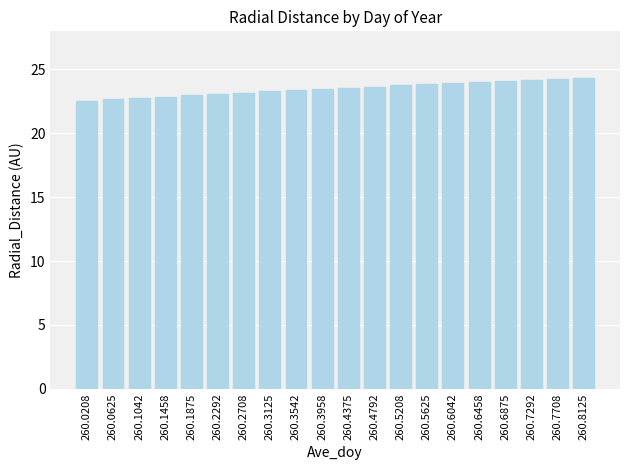

What is the difference between the maximum and minimum values?

1.8